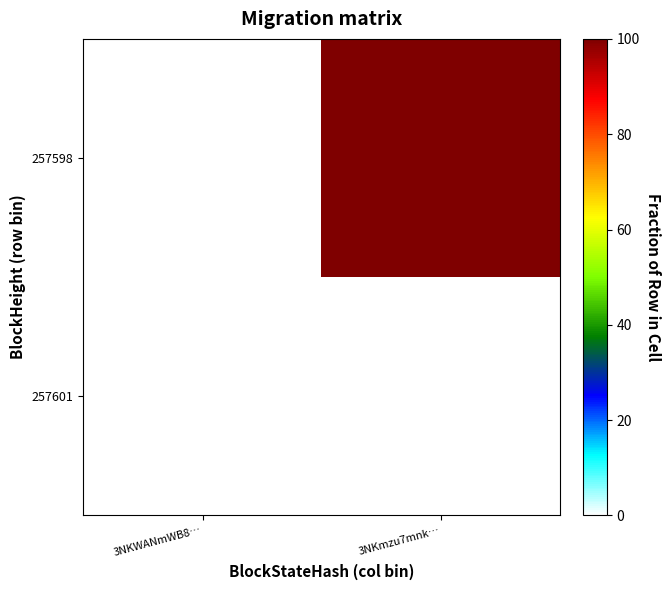

Rank the series by their average value, from lowest to highest.

257601, 257598